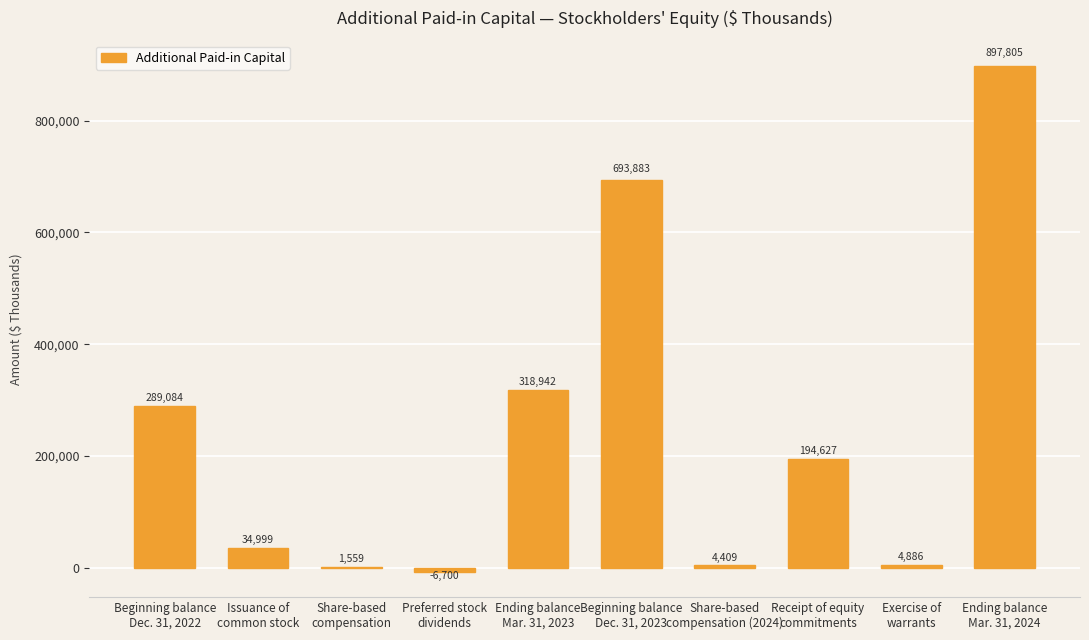

What is the greatest value displayed?

897805